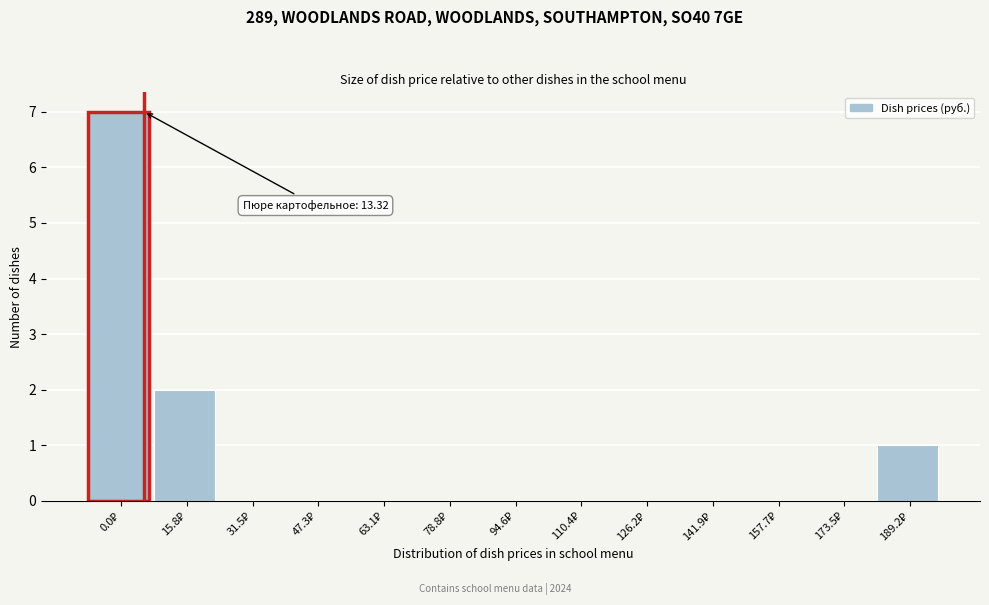

What is the sum of all values?

10